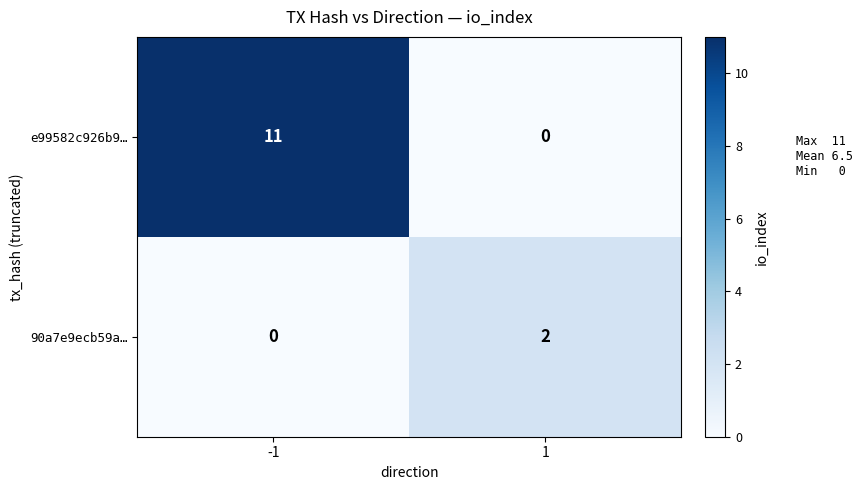

Which series changed the most between -1 and 1?

e99582c926b9…